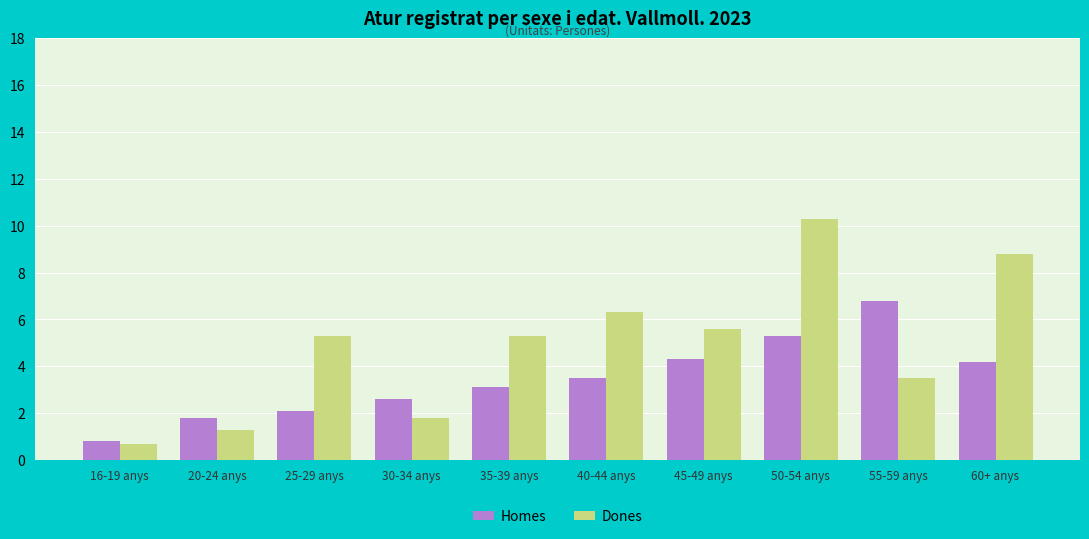

Reading right to left, extract all data points from this chart.

Homes: 60+ anys=4.2	55-59 anys=6.8	50-54 anys=5.3	45-49 anys=4.3	40-44 anys=3.5	35-39 anys=3.1	30-34 anys=2.6	25-29 anys=2.1	20-24 anys=1.8	16-19 anys=0.8
Dones: 60+ anys=8.8	55-59 anys=3.5	50-54 anys=10.3	45-49 anys=5.6	40-44 anys=6.3	35-39 anys=5.3	30-34 anys=1.8	25-29 anys=5.3	20-24 anys=1.3	16-19 anys=0.7